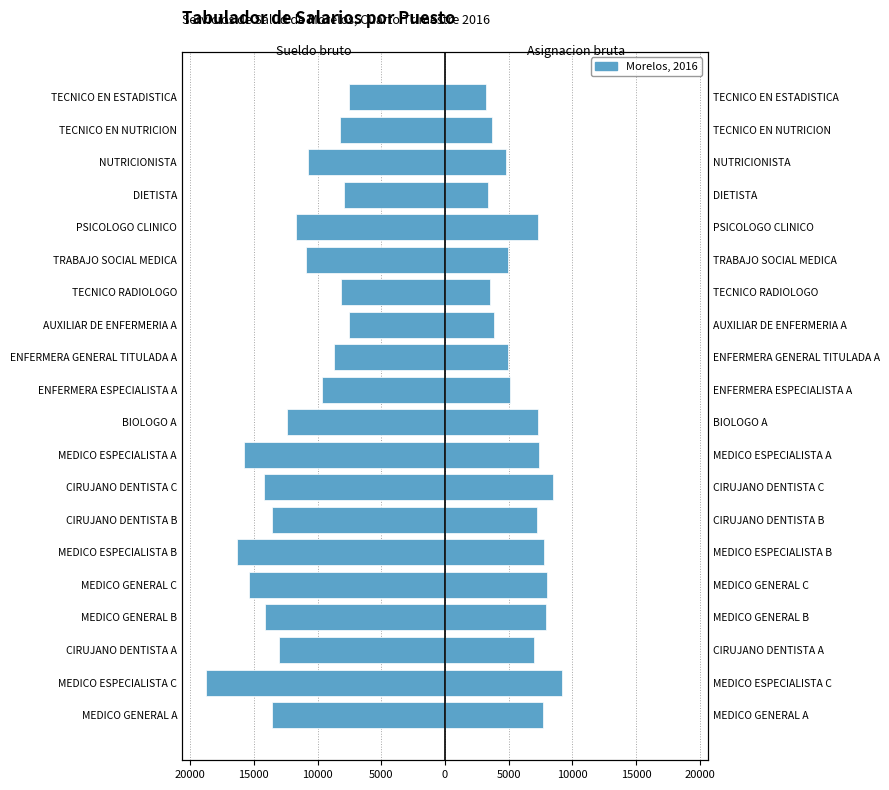

Is it true that Sueldo bruto mensual (Zona II) equals -10735 at NUTRICIONISTA?

True